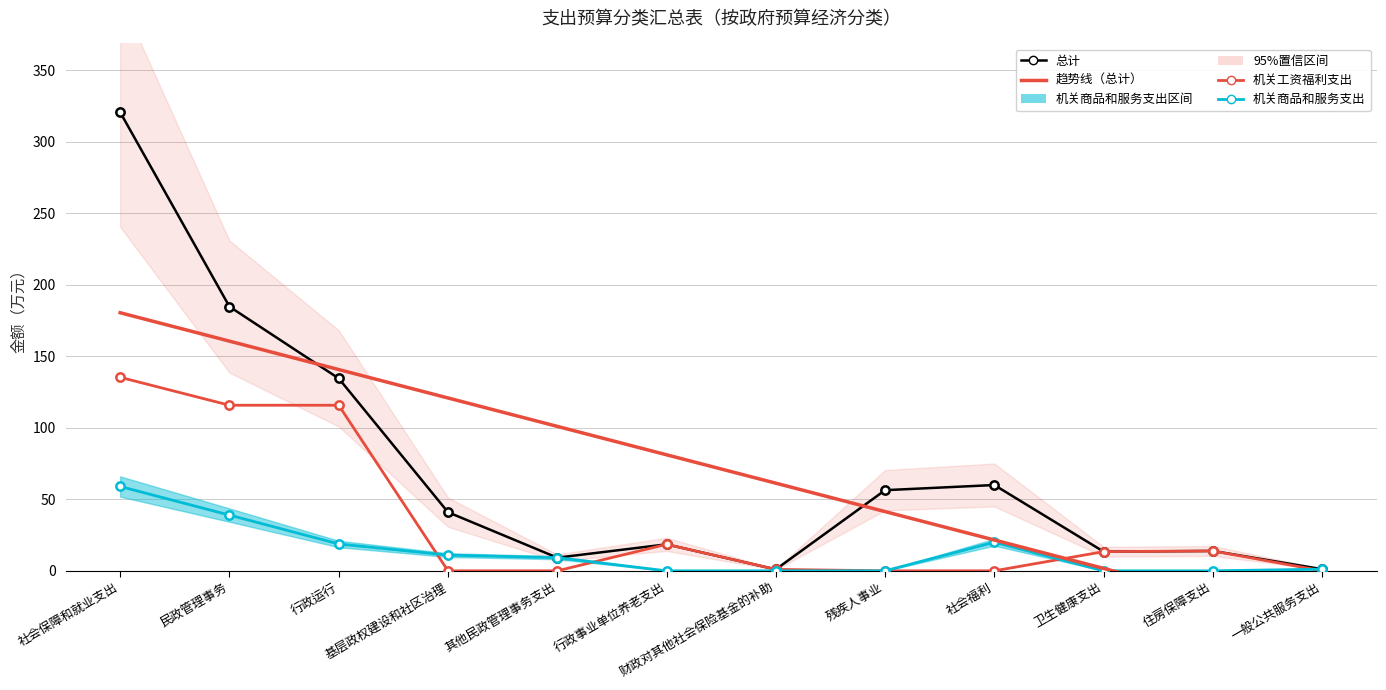

What is the approximate value of 总计 at 基层政权建设和社区治理?

41.0